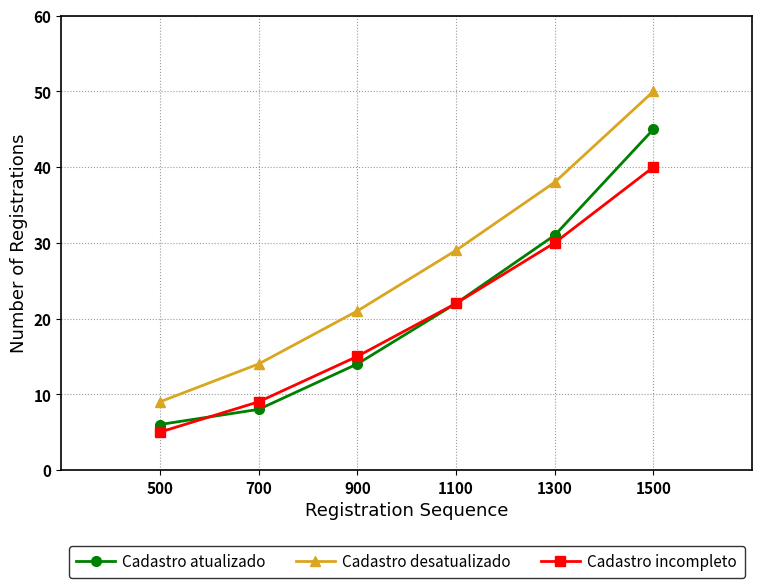

Rank the series by their maximum value, from highest to lowest.

Cadastro desatualizado, Cadastro atualizado, Cadastro incompleto